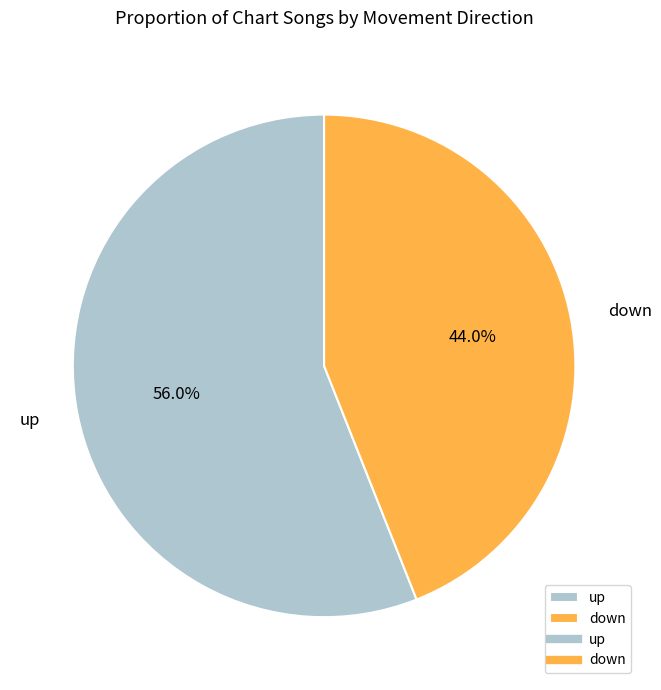

Rank the categories by value from highest to lowest.

up, down